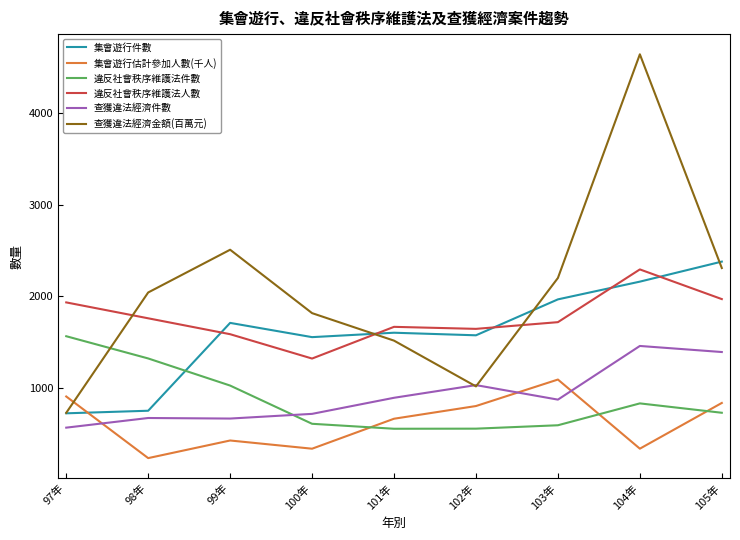

What is the greatest value displayed?

4635.0